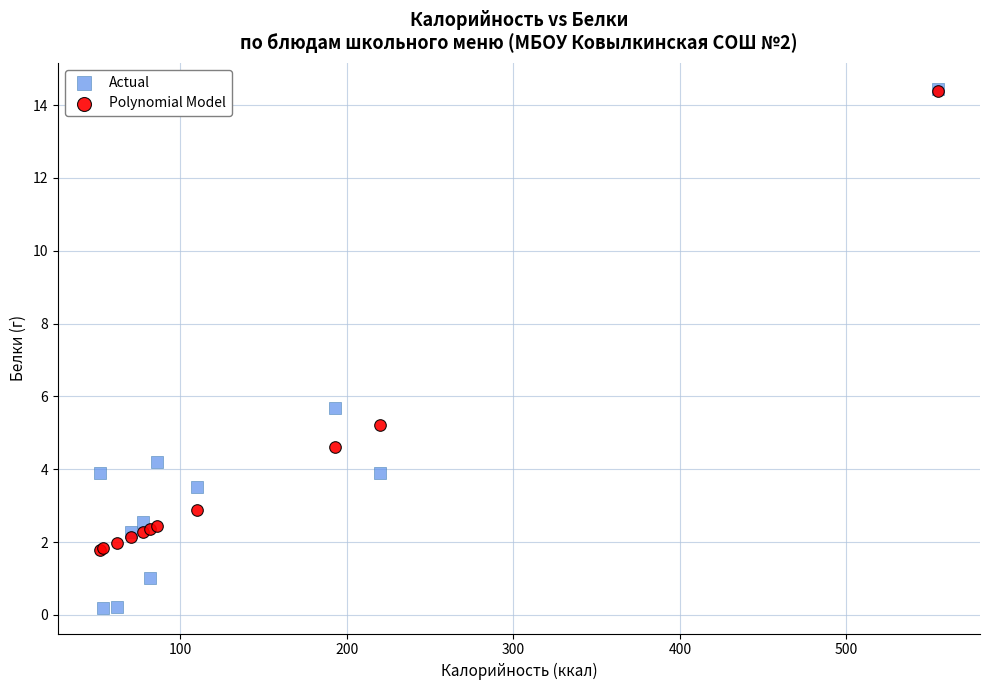

Which series has the widest spread of Y values?

Actual